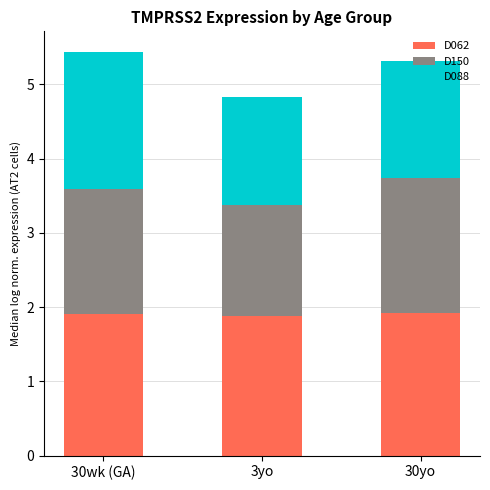

The value of 3yo at D088 is 1.4. True or false?

True